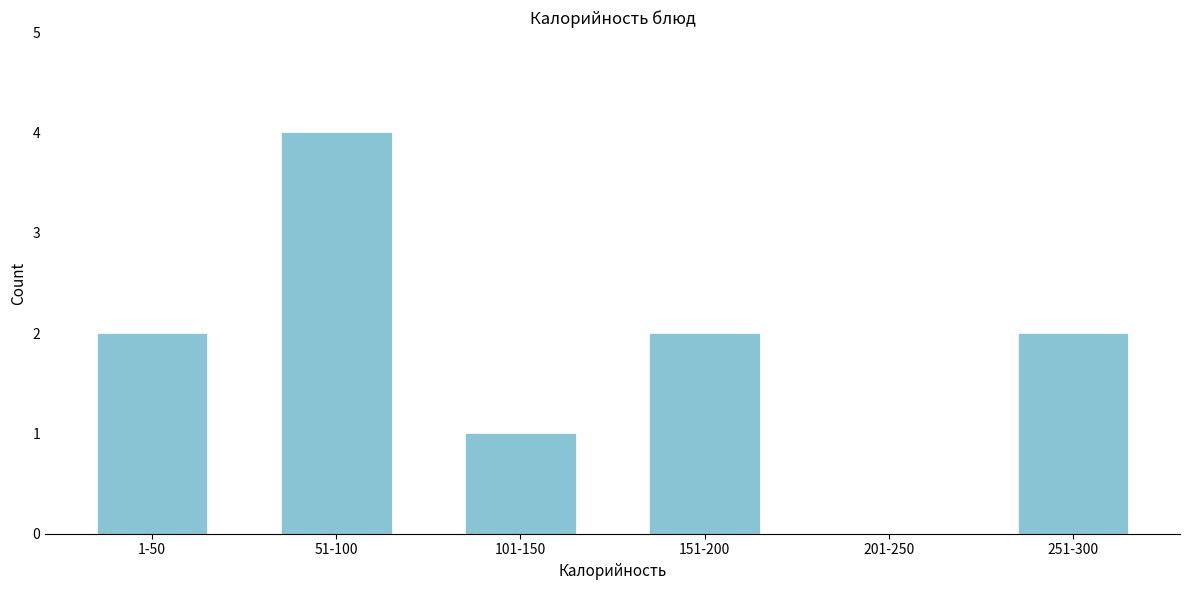

Reading left to right, extract all data points from this chart.

1-50=2	51-100=4	101-150=1	151-200=2	201-250=0	251-300=2